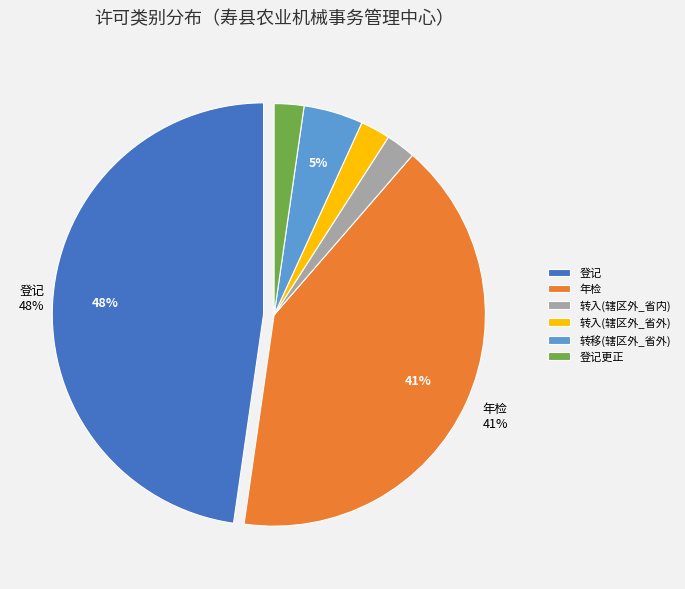

Is there any slice that represents more than half of the pie?

No